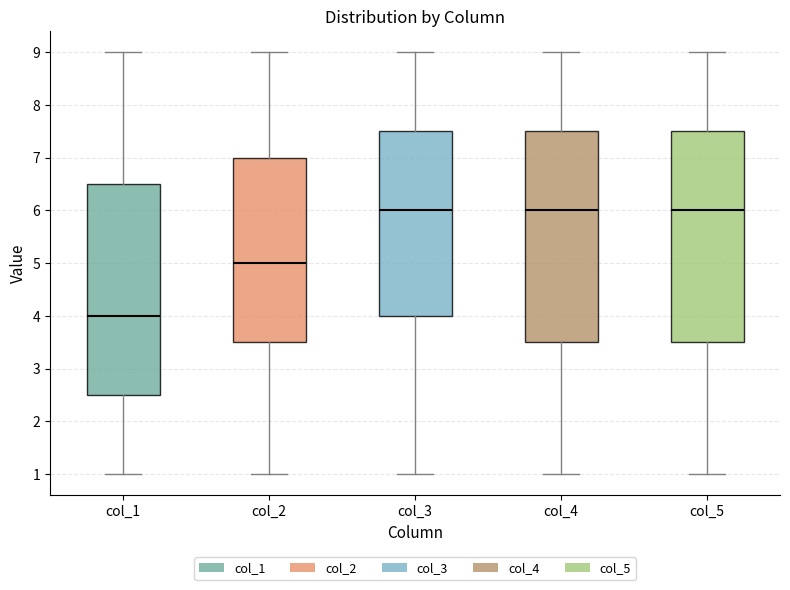

Reading left to right, read every box against the y-axis: the position of its median line, the range the box covers, and the ends of its whiskers. The values are not printed on the chart, so give them approximately, as read against the axis.

col_1: median 4.0, box 2.5 to 6.5, whiskers 1.0 to 9.0
col_2: median 5.0, box 3.5 to 7.0, whiskers 1.0 to 9.0
col_3: median 6.0, box 4.0 to 7.5, whiskers 1.0 to 9.0
col_4: median 6.0, box 3.5 to 7.5, whiskers 1.0 to 9.0
col_5: median 6.0, box 3.5 to 7.5, whiskers 1.0 to 9.0